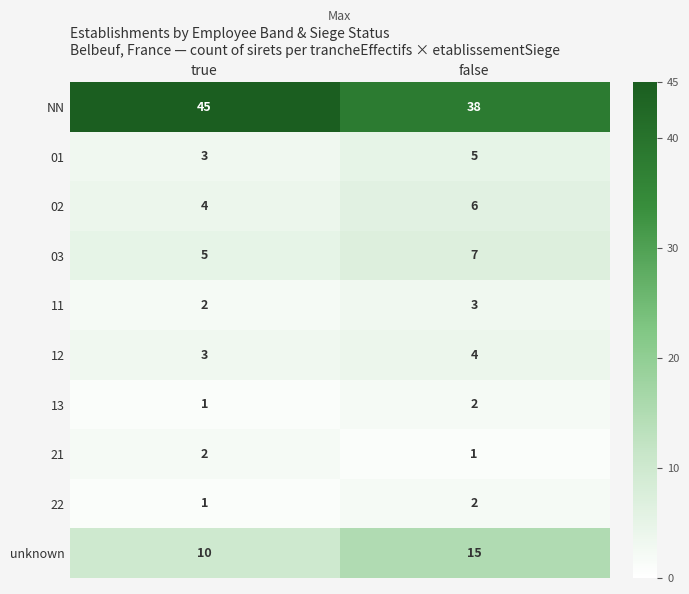

At which category does the chart reach its peak across all series?

true